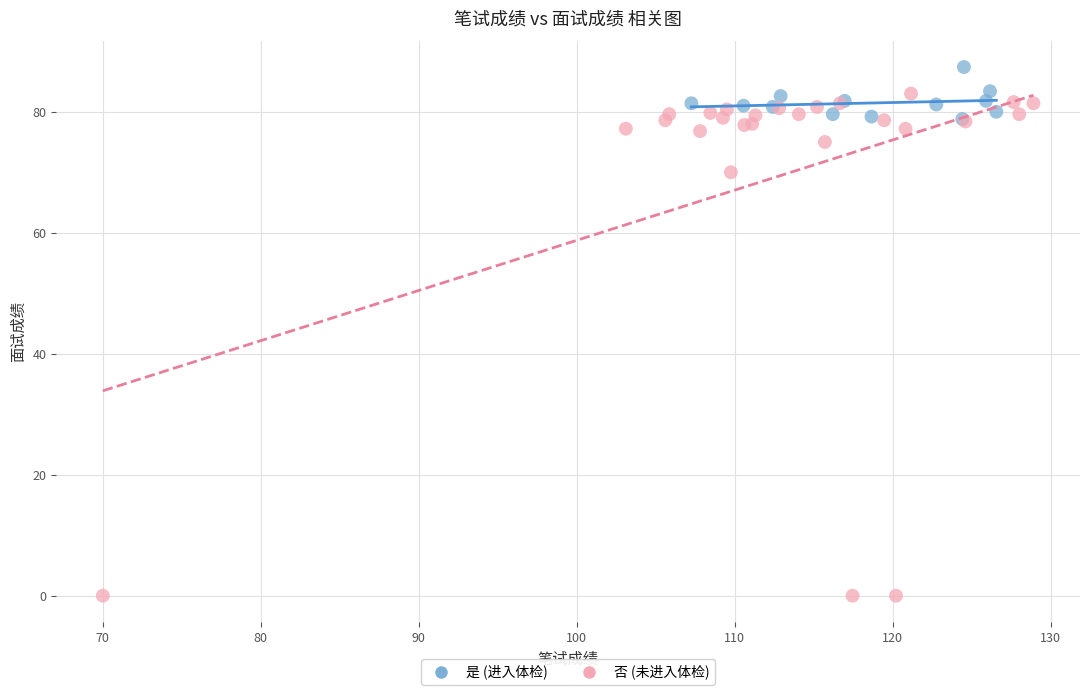

Which series has the largest Y range (max minus min)?

否 (未进入体检)